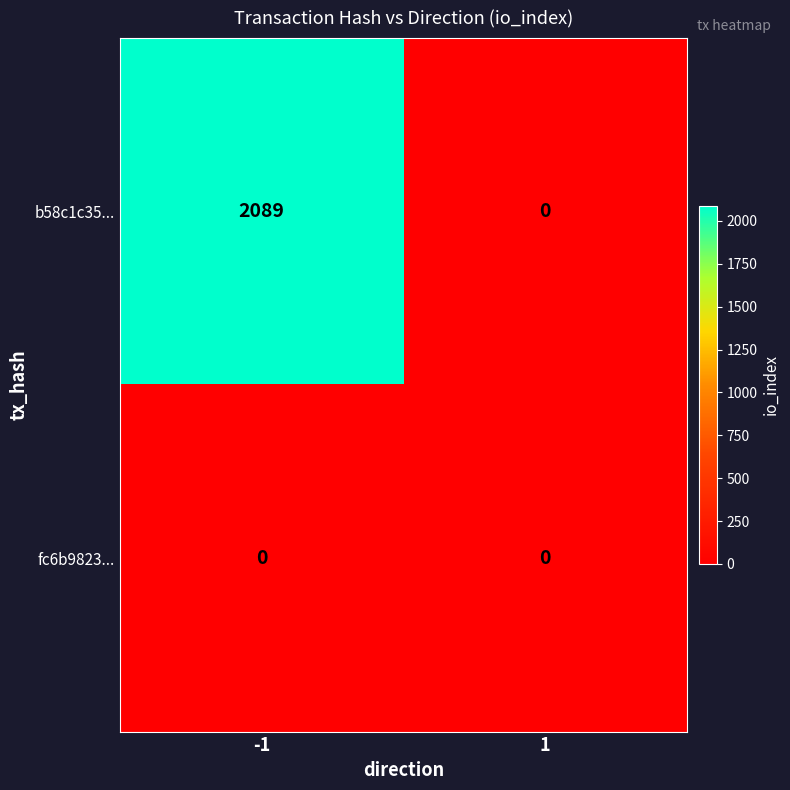

Reading left to right, what are all the values shown in this chart?

b58c1c35...: 2089	0
fc6b9823...: 0	0